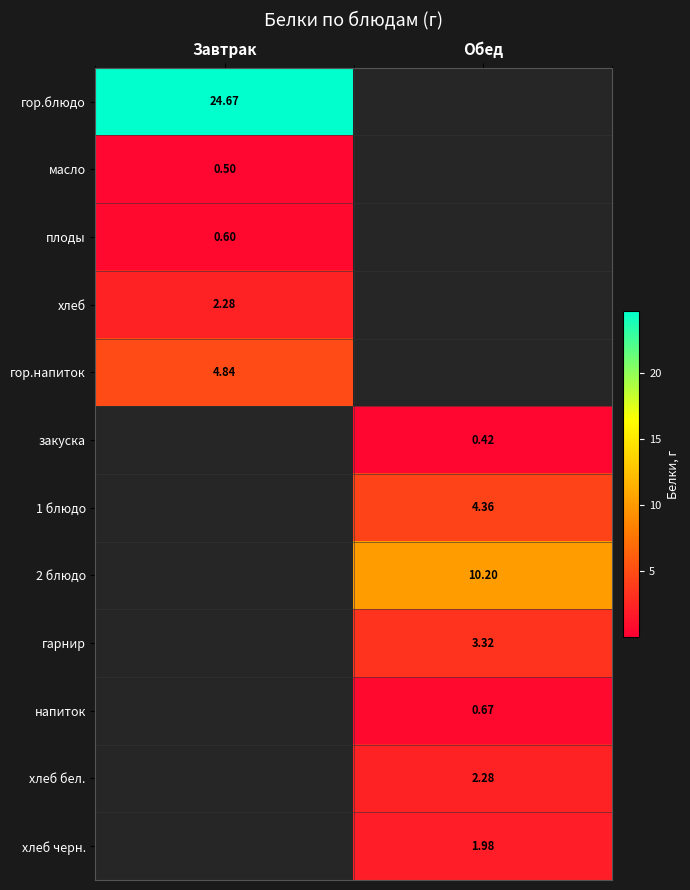

What is the difference between the maximum and minimum values in the 2 блюдо series?

10.2